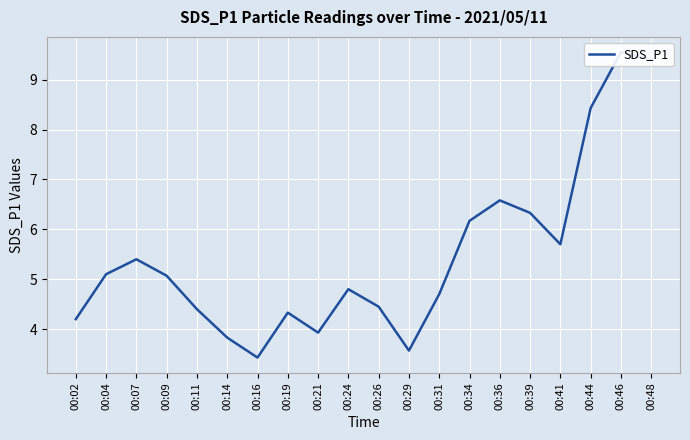

List the labels in order of value, smallest first.

00:16, 00:29, 00:14, 00:21, 00:02, 00:19, 00:11, 00:26, 00:31, 00:24, 00:09, 00:04, 00:07, 00:41, 00:34, 00:39, 00:36, 00:44, 00:48, 00:46